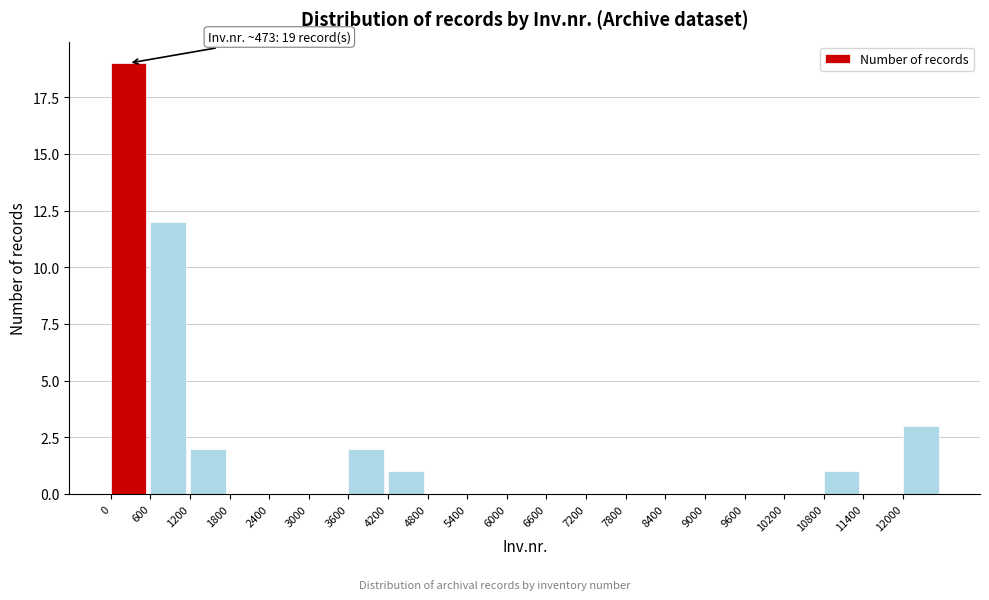

Over which range of the x-axis is the bar tallest?

0 to 600